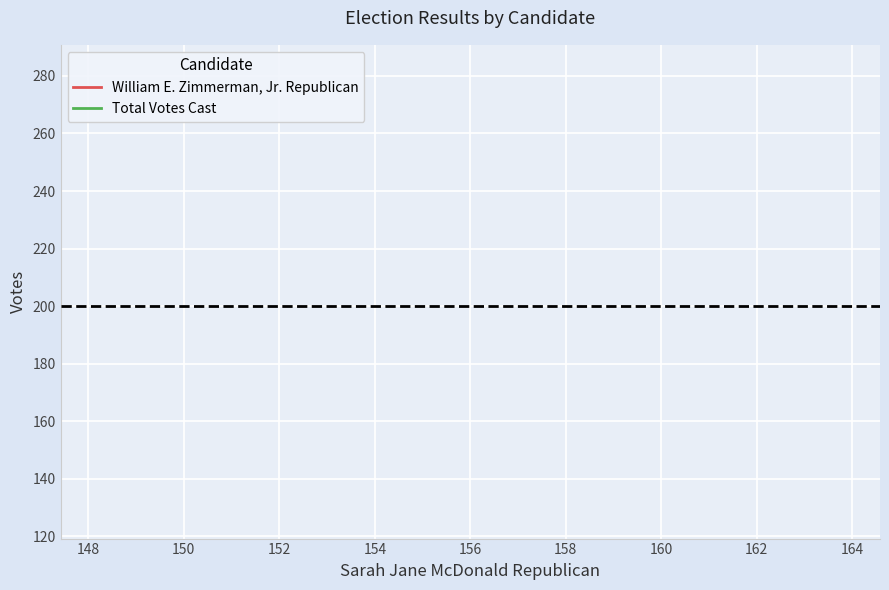

What is the average value of the William E. Zimmerman, Jr. Republican series?

127